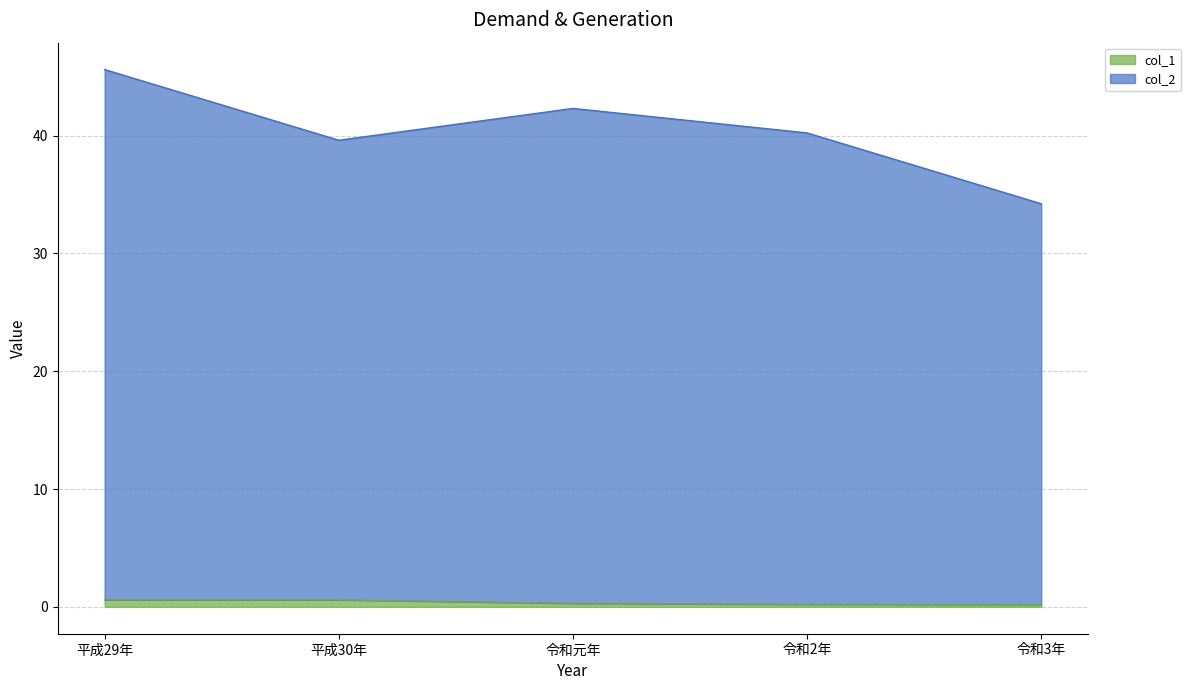

List the series in order of their overall mean, highest first.

col_2, col_1